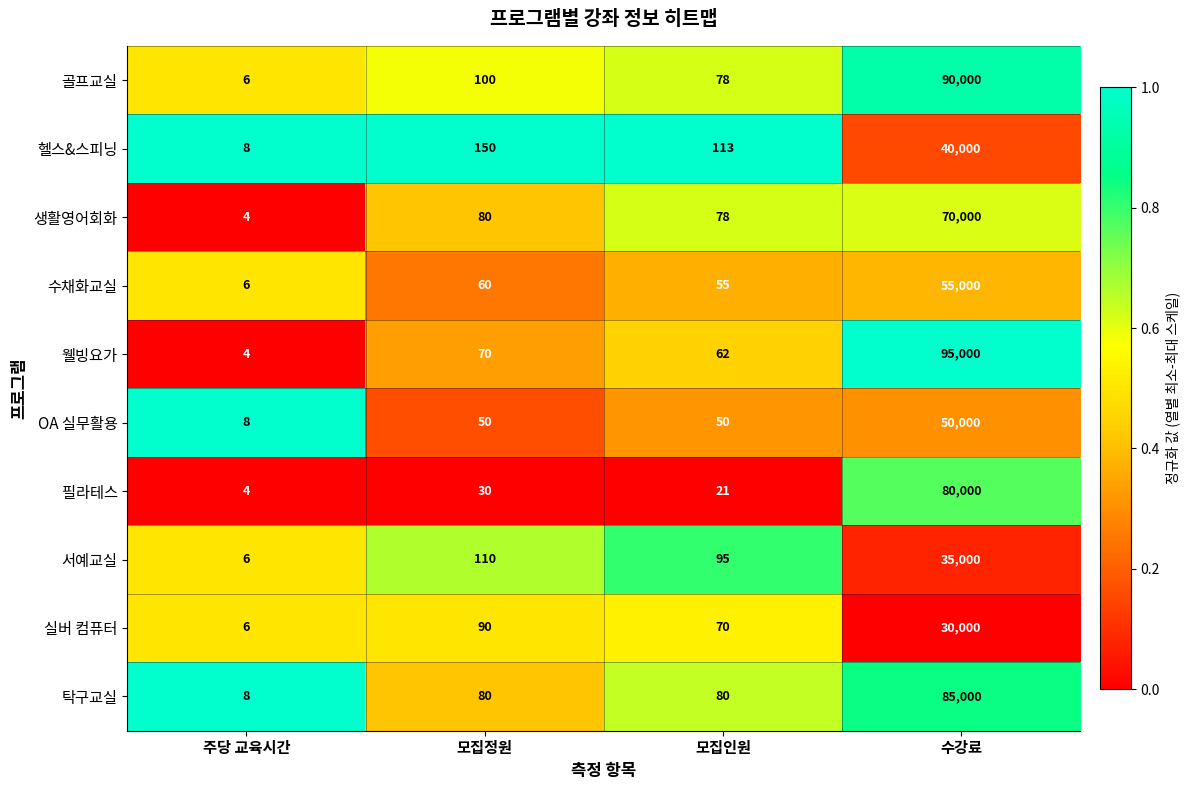

Where is 웰빙요가 nearest to the value 47502?

모집정원